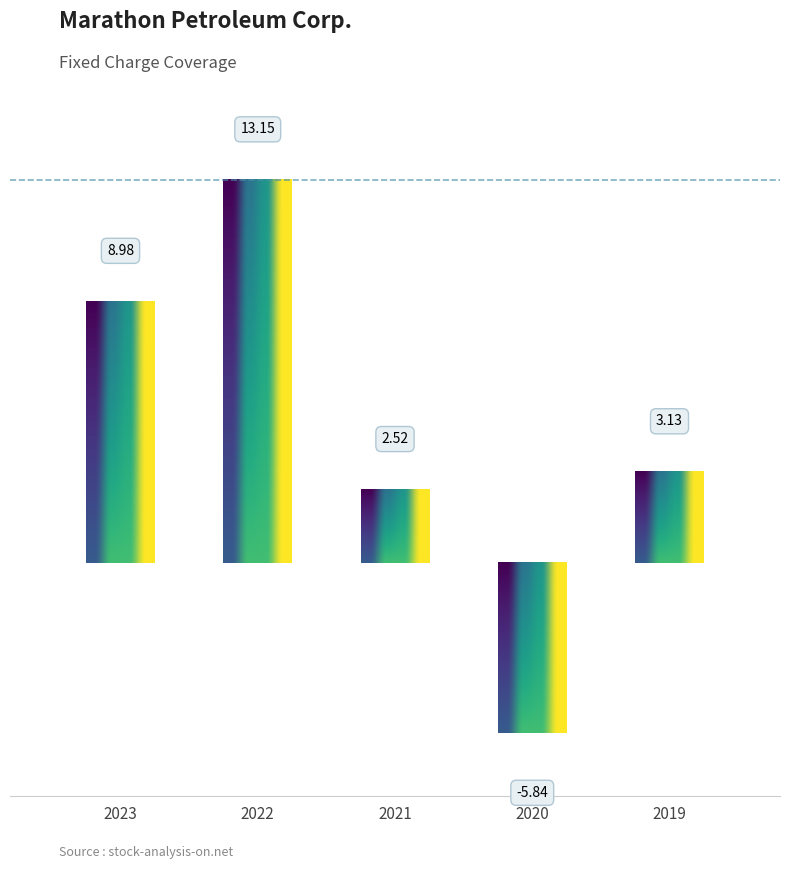

What is the difference between the values at 2019 and 2022?

10.0